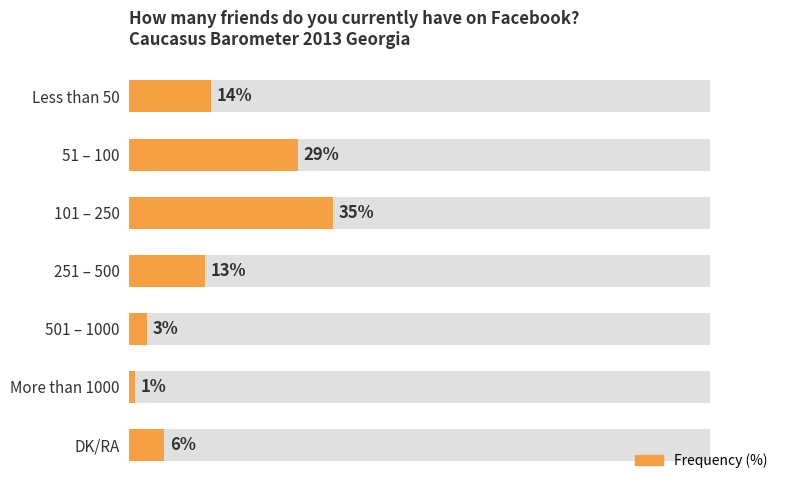

What is the difference between the second highest and second lowest values?

26